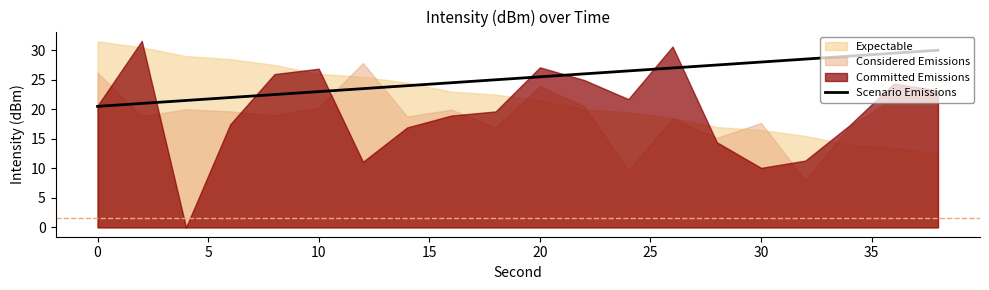

Is it true that Scenario Emissions equals 25.5 at 20?

True